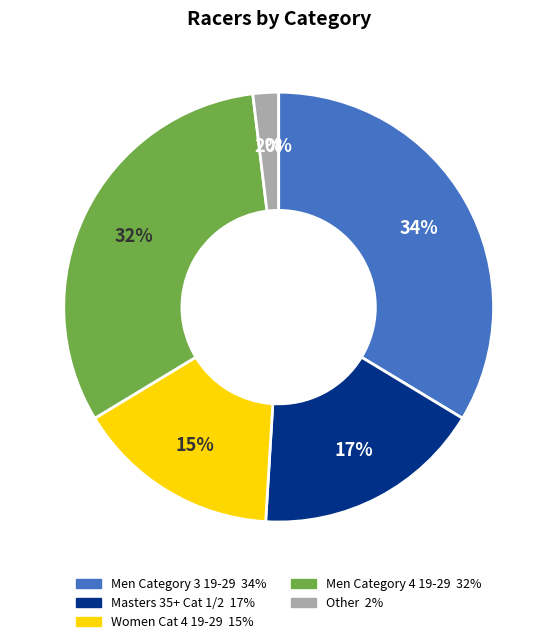

Approximately how many times larger is the value at Men Category 3  19-29 compared to Women  Category 4  19-29?

2.2